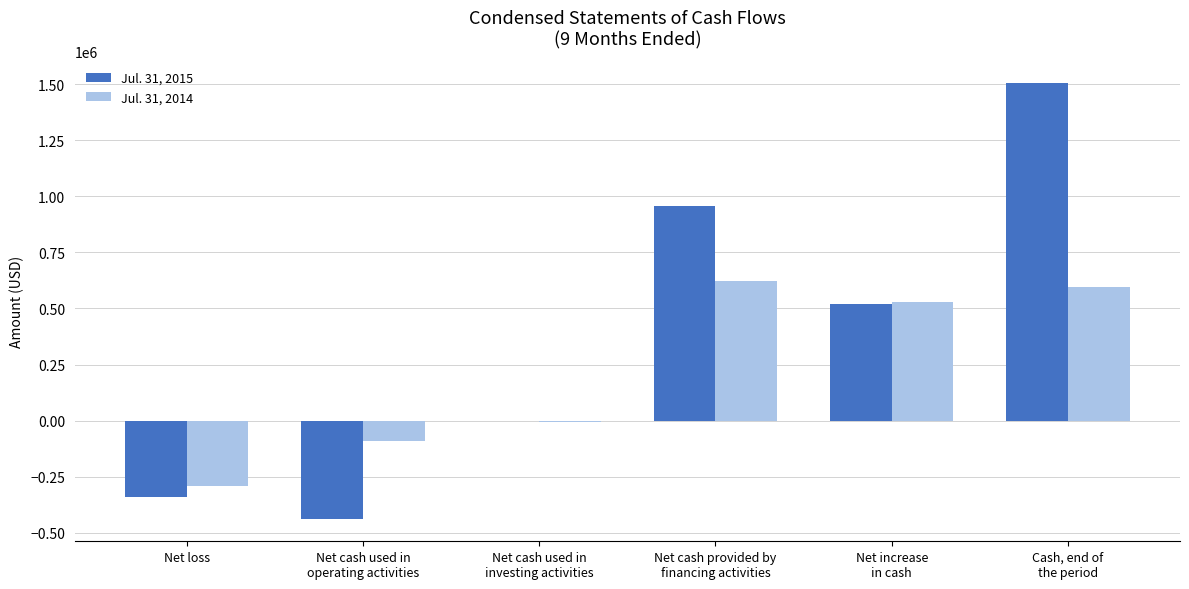

At which label does Jul. 31, 2014 first exceed 526592?

Net cash provided by
financing activities